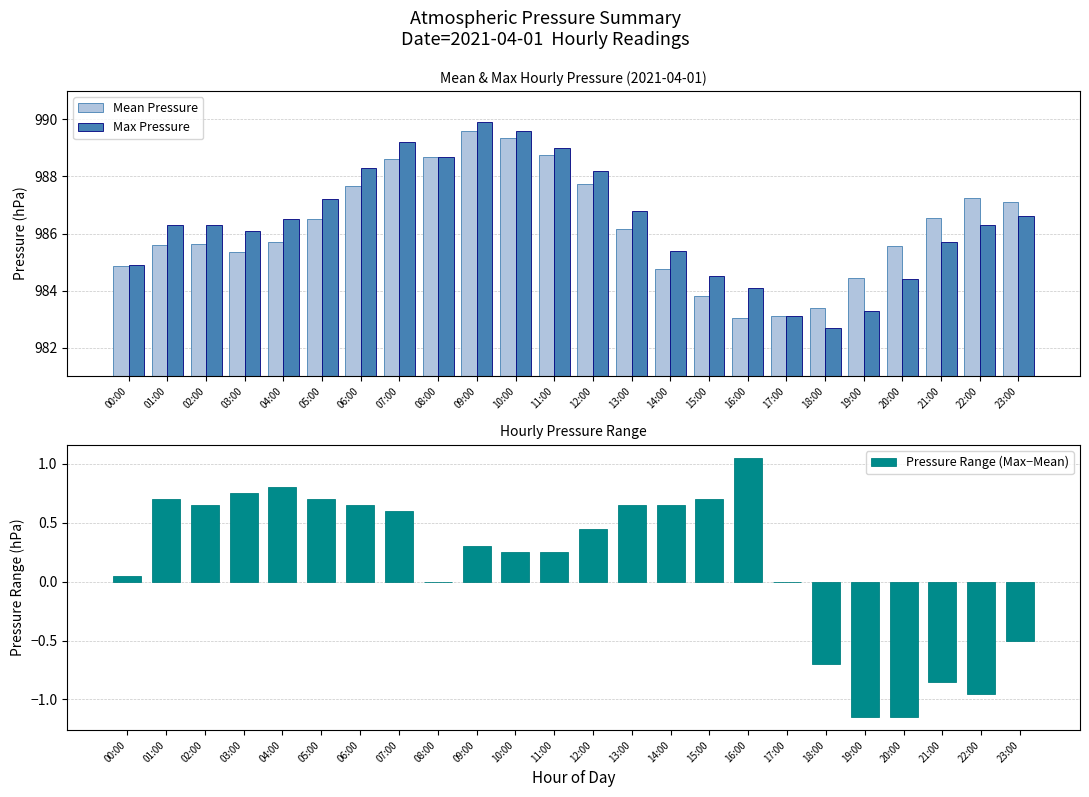

Reading right to left, what are all the values shown in this chart?

Mean Pressure: 23:00=987.1	22:00=987.2	21:00=986.5	20:00=985.5	19:00=984.5	18:00=983.4	17:00=983.1	16:00=983.0	15:00=983.8	14:00=984.8	13:00=986.1	12:00=987.8	11:00=988.8	10:00=989.4	09:00=989.6	08:00=988.7	07:00=988.6	06:00=987.6	05:00=986.5	04:00=985.7	03:00=985.4	02:00=985.6	01:00=985.6	00:00=984.9
Max Pressure: 23:00=986.6	22:00=986.3	21:00=985.7	20:00=984.4	19:00=983.3	18:00=982.7	17:00=983.1	16:00=984.1	15:00=984.5	14:00=985.4	13:00=986.8	12:00=988.2	11:00=989.0	10:00=989.6	09:00=989.9	08:00=988.7	07:00=989.2	06:00=988.3	05:00=987.2	04:00=986.5	03:00=986.1	02:00=986.3	01:00=986.3	00:00=984.9
Pressure Range (Max−Mean): 23:00=-0.5	22:00=-0.9	21:00=-0.8	20:00=-1.1	19:00=-1.1	18:00=-0.7	17:00=0.0	16:00=1.1	15:00=0.7	14:00=0.7	13:00=0.7	12:00=0.5	11:00=0.2	10:00=0.2	09:00=0.3	08:00=0.0	07:00=0.6	06:00=0.7	05:00=0.7	04:00=0.8	03:00=0.8	02:00=0.7	01:00=0.7	00:00=0.1